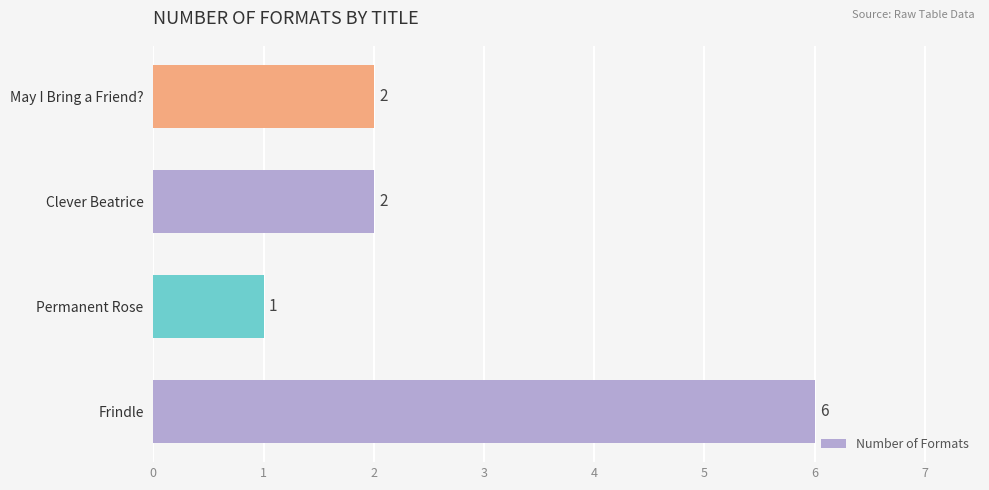

Count the values in the range 2 to 6.

3